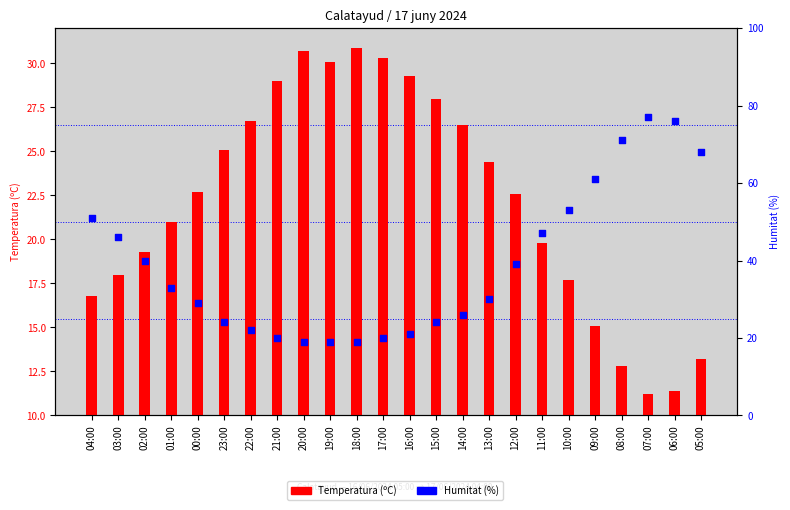

At how many categories does at least one series exceed 3?

24